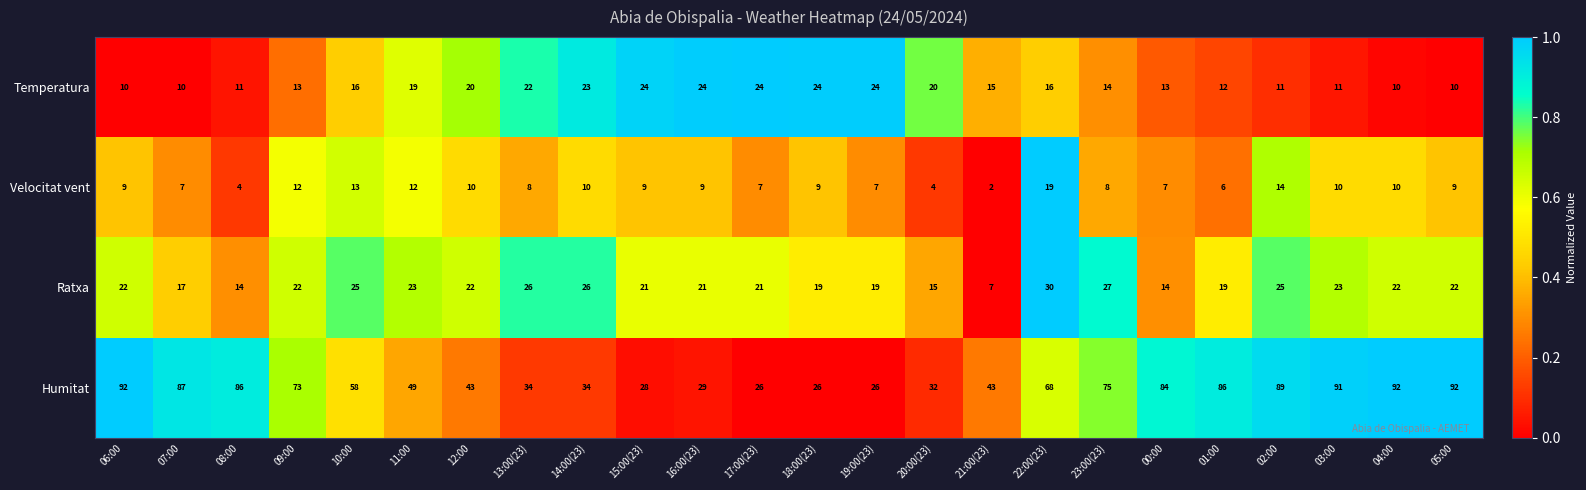

Rank the series by their maximum value, from highest to lowest.

Humitat, Ratxa, Temperatura, Velocitat vent